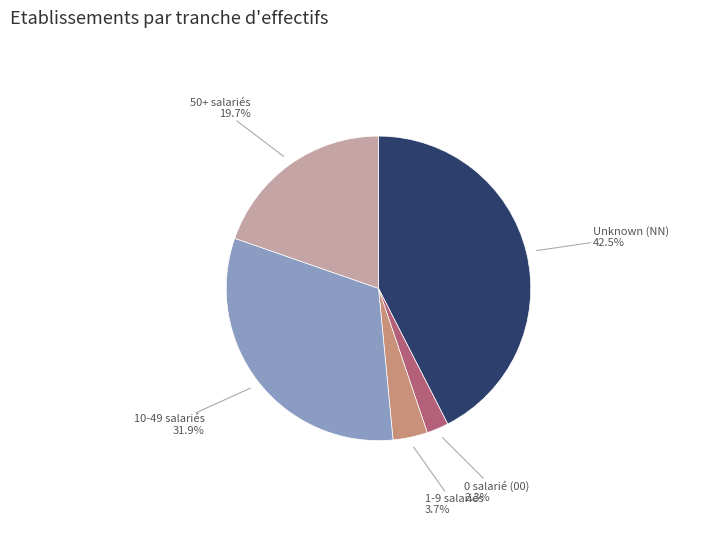

Which slice is the smallest?

0 salarié (00)